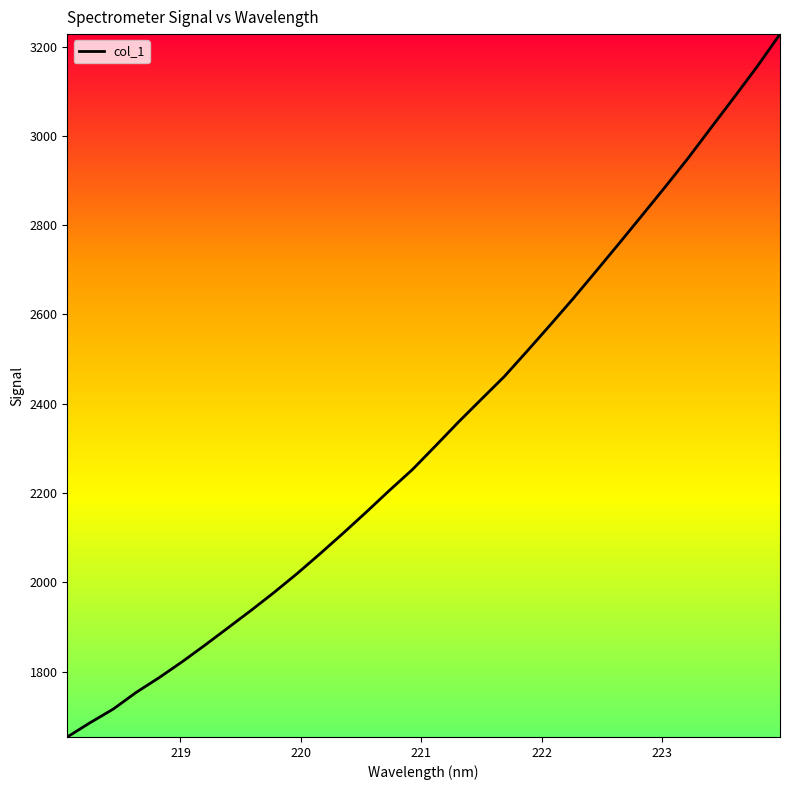

What is the difference between the maximum and minimum values?

1573.7